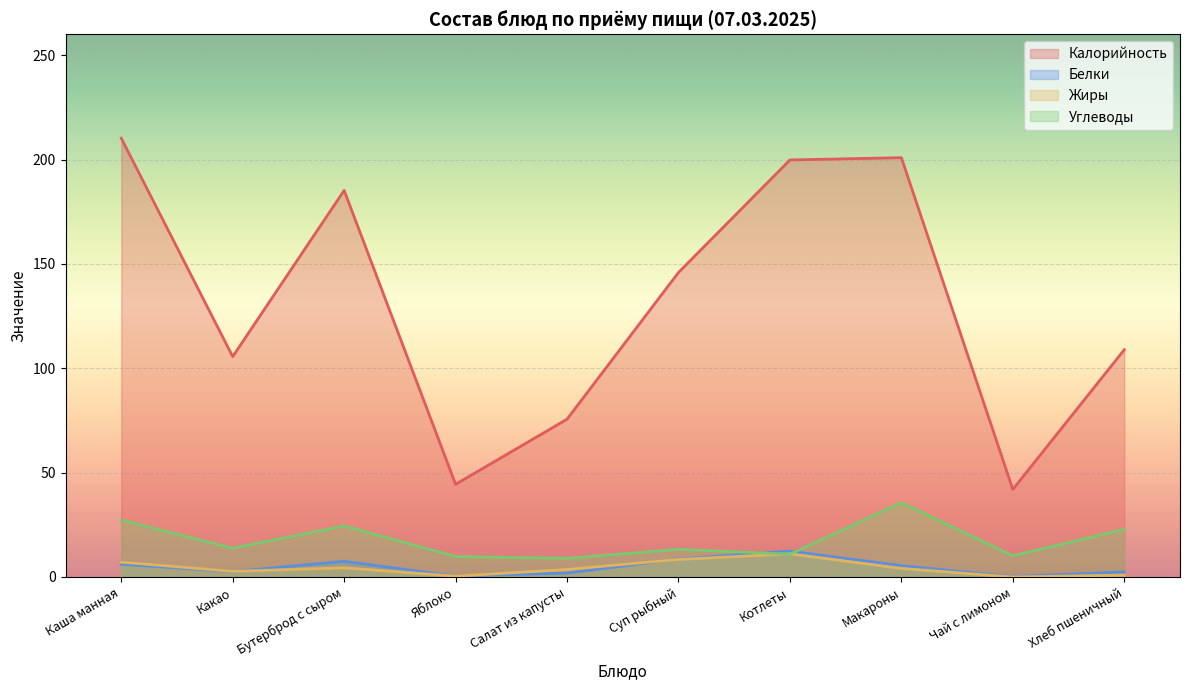

What are all the series names shown in the legend?

Калорийность, Белки, Жиры, Углеводы